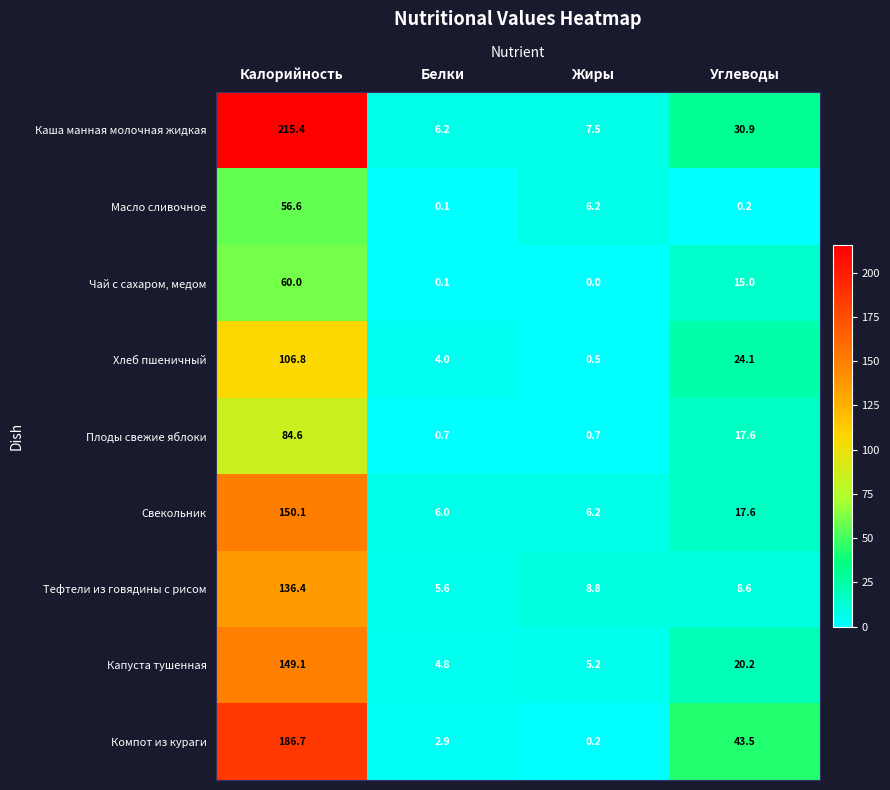

Which series has the widest spread of values?

Каша манная молочная жидкая